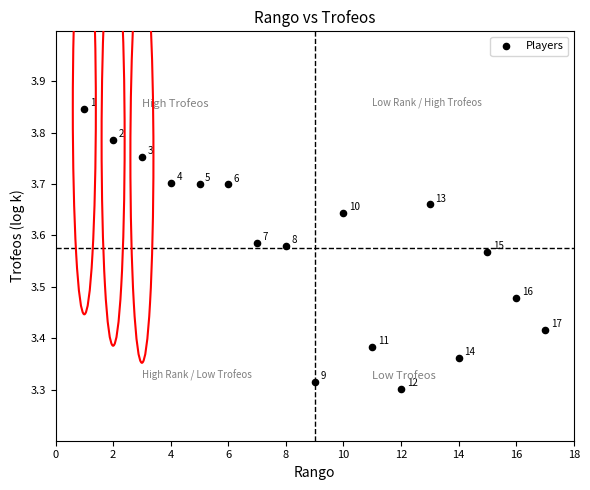

What is the range of Y values (max minus min)?

0.5